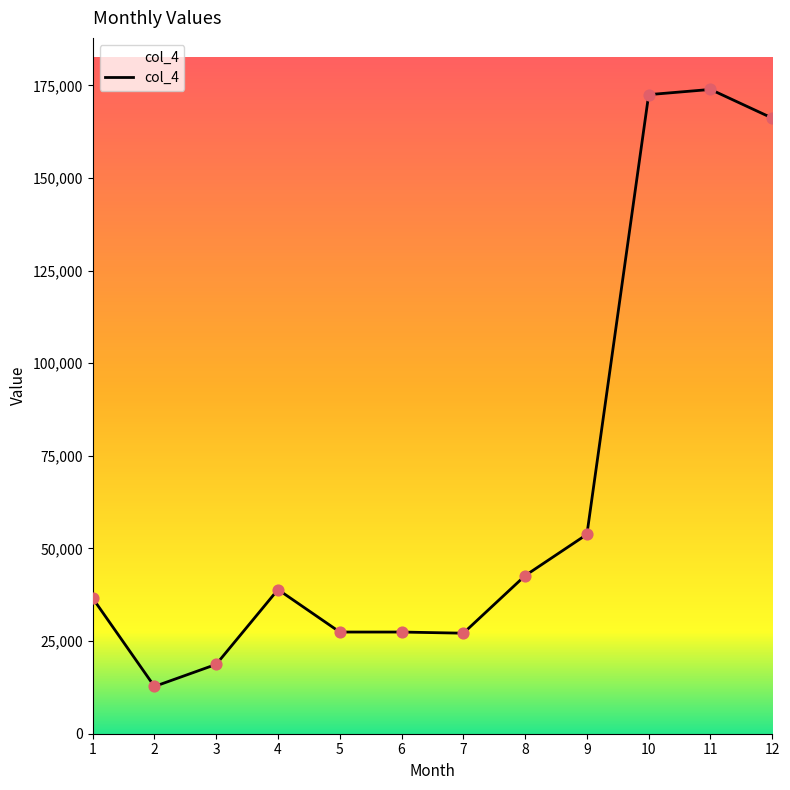

What is the change in value from 2 to 10?

+159725.2